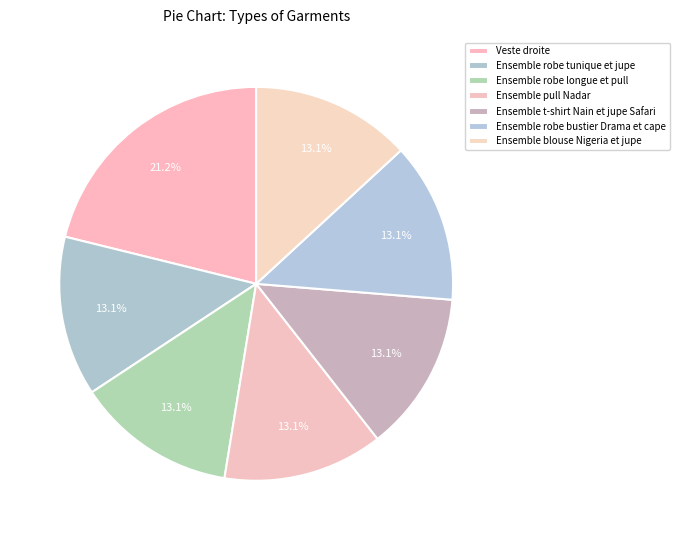

What is the ratio of the value at Ensemble robe tunique et jupe to the value at Ensemble t-shirt Nain et jupe Safari?

1.0